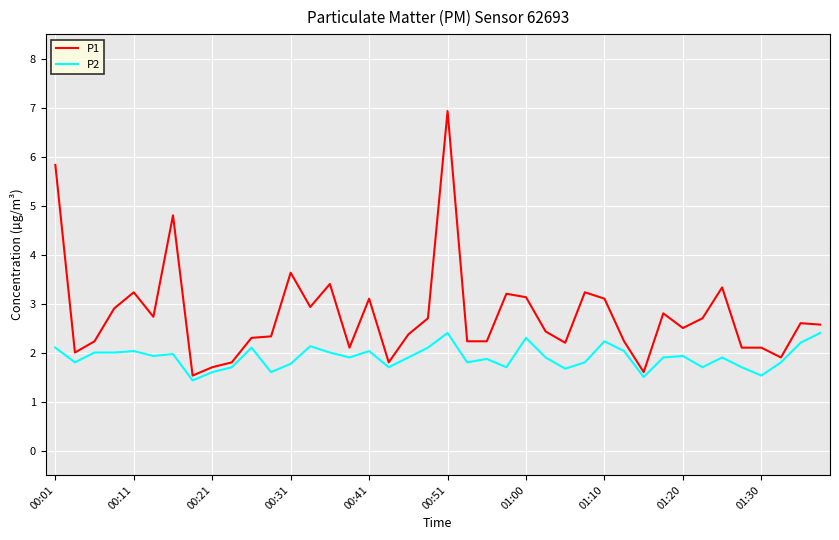

Rank the series by their average value, from lowest to highest.

P2, P1